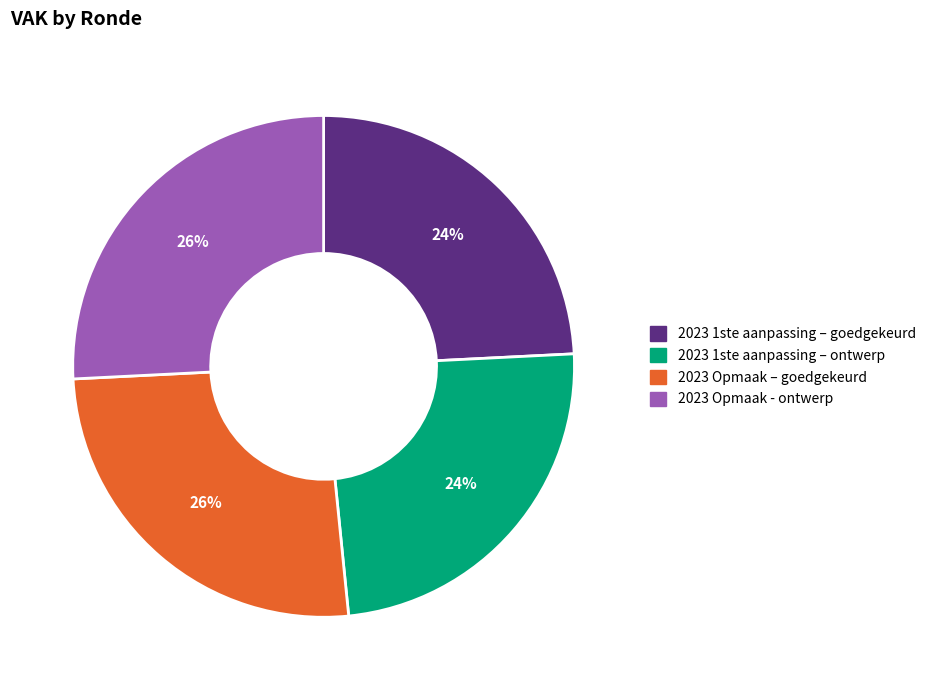

To the nearest percent, what is the difference between the 2023 1ste aanpassing – ontwerp and 2023 Opmaak - ontwerp slice percentages?

2%